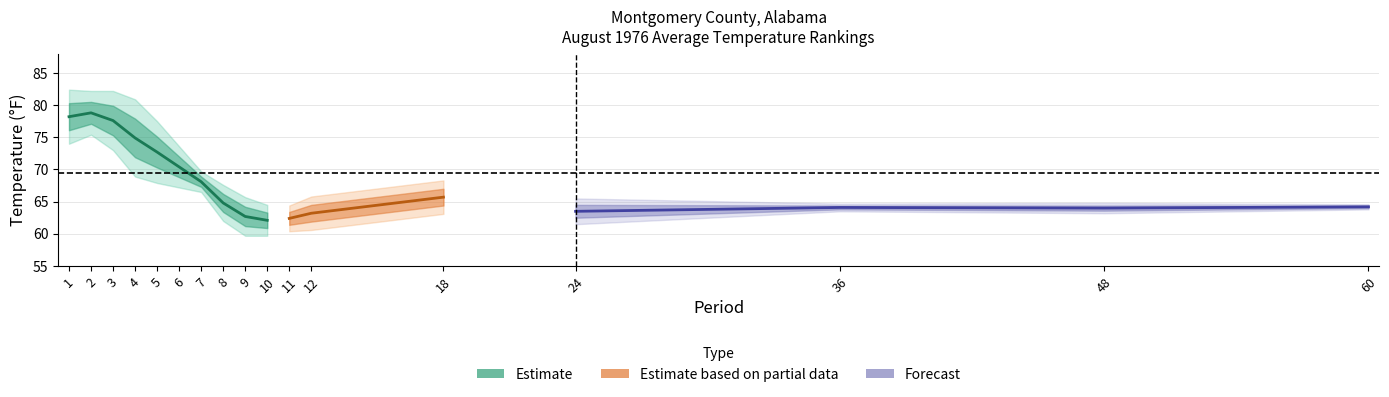

How many lines are shown in the chart?

3